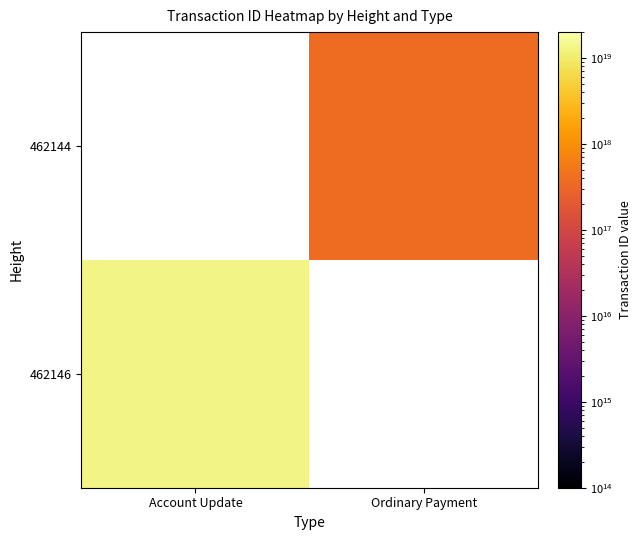

Rank the series by their average value, from lowest to highest.

462146, 462144